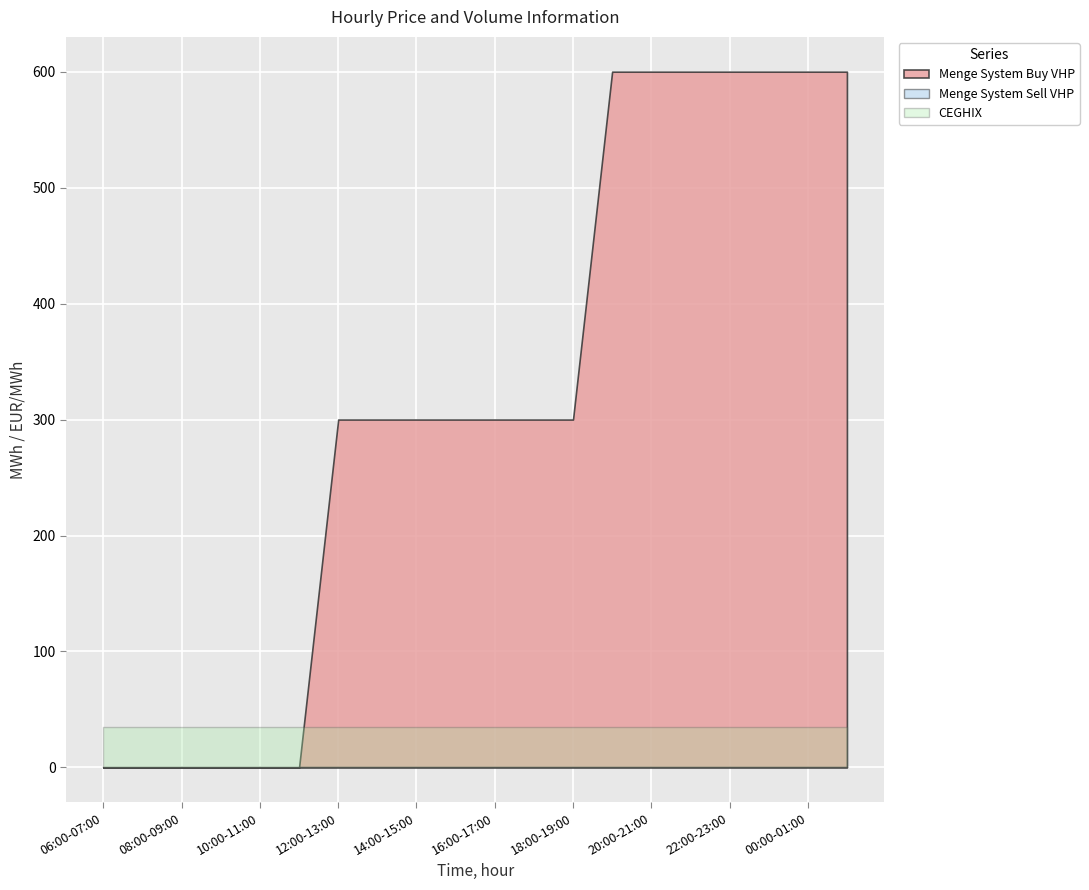

Rank the series at 15:00-16:00 from highest to lowest value.

Menge System Buy VHP, CEGHIX, Menge System Sell VHP